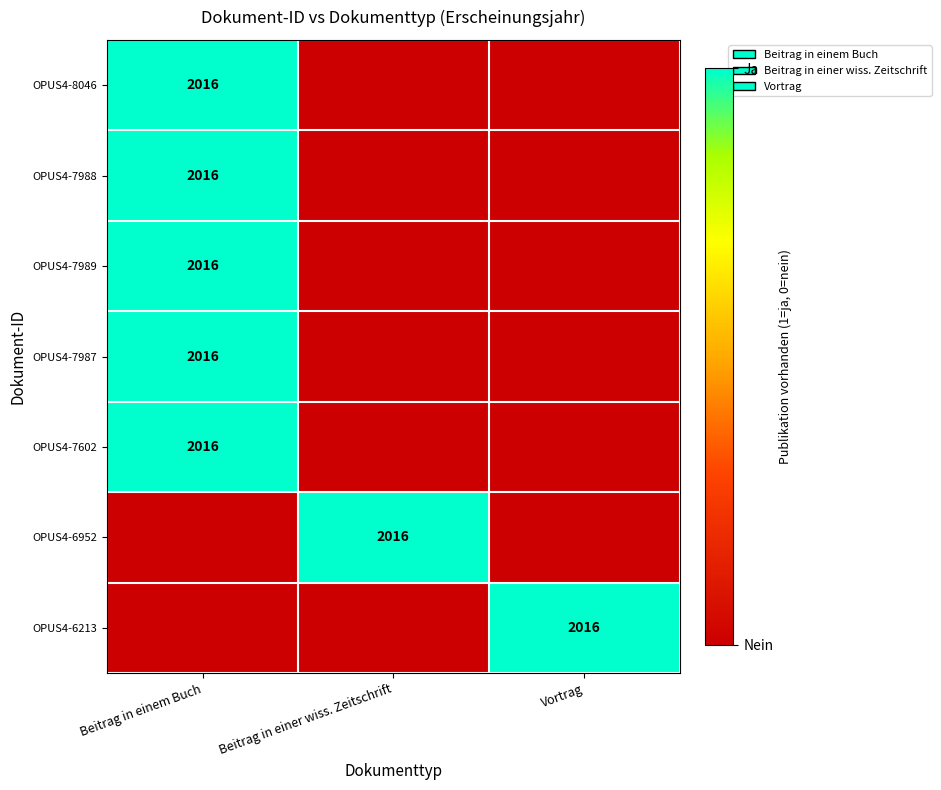

True or false: OPUS4-7987 has a value of 3108 at Beitrag in einem Buch.

False